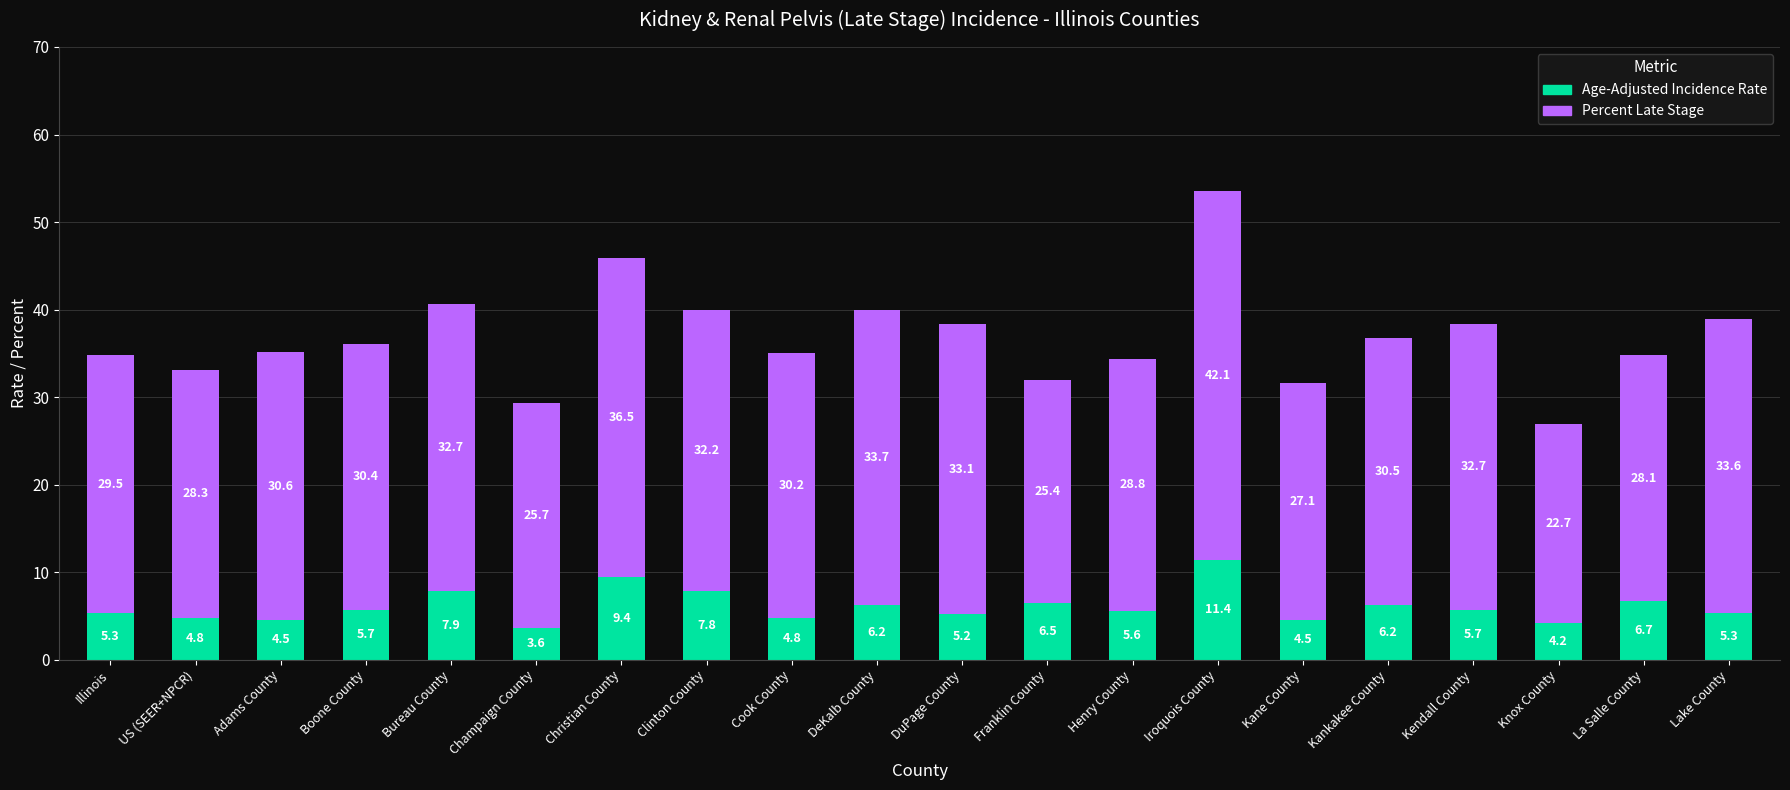

What value does the Age-Adjusted Incidence Rate series have at Henry County?

5.6